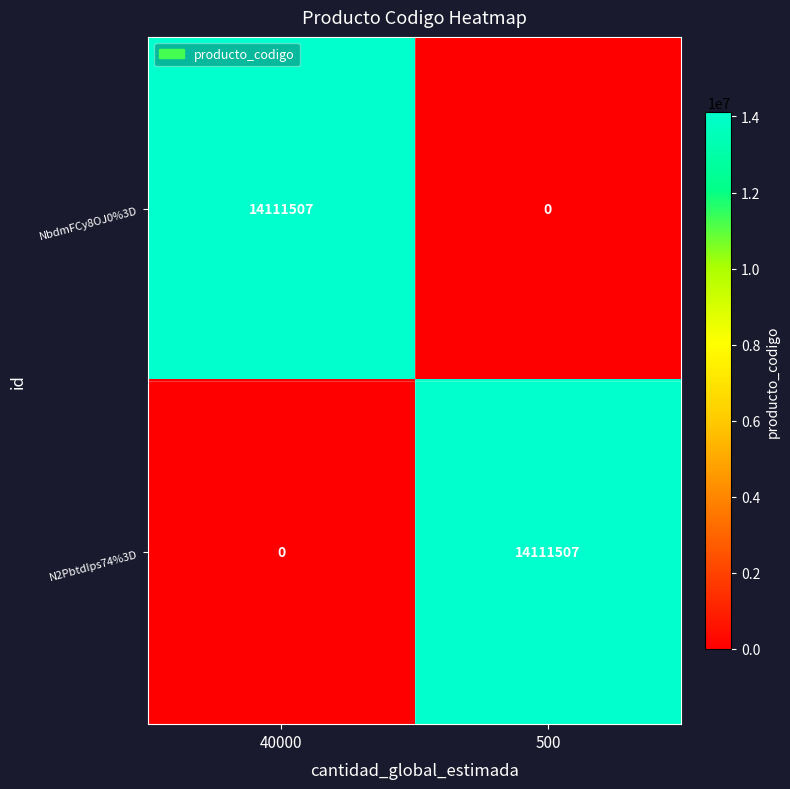

What is the total value across all series at 40000?

14111507